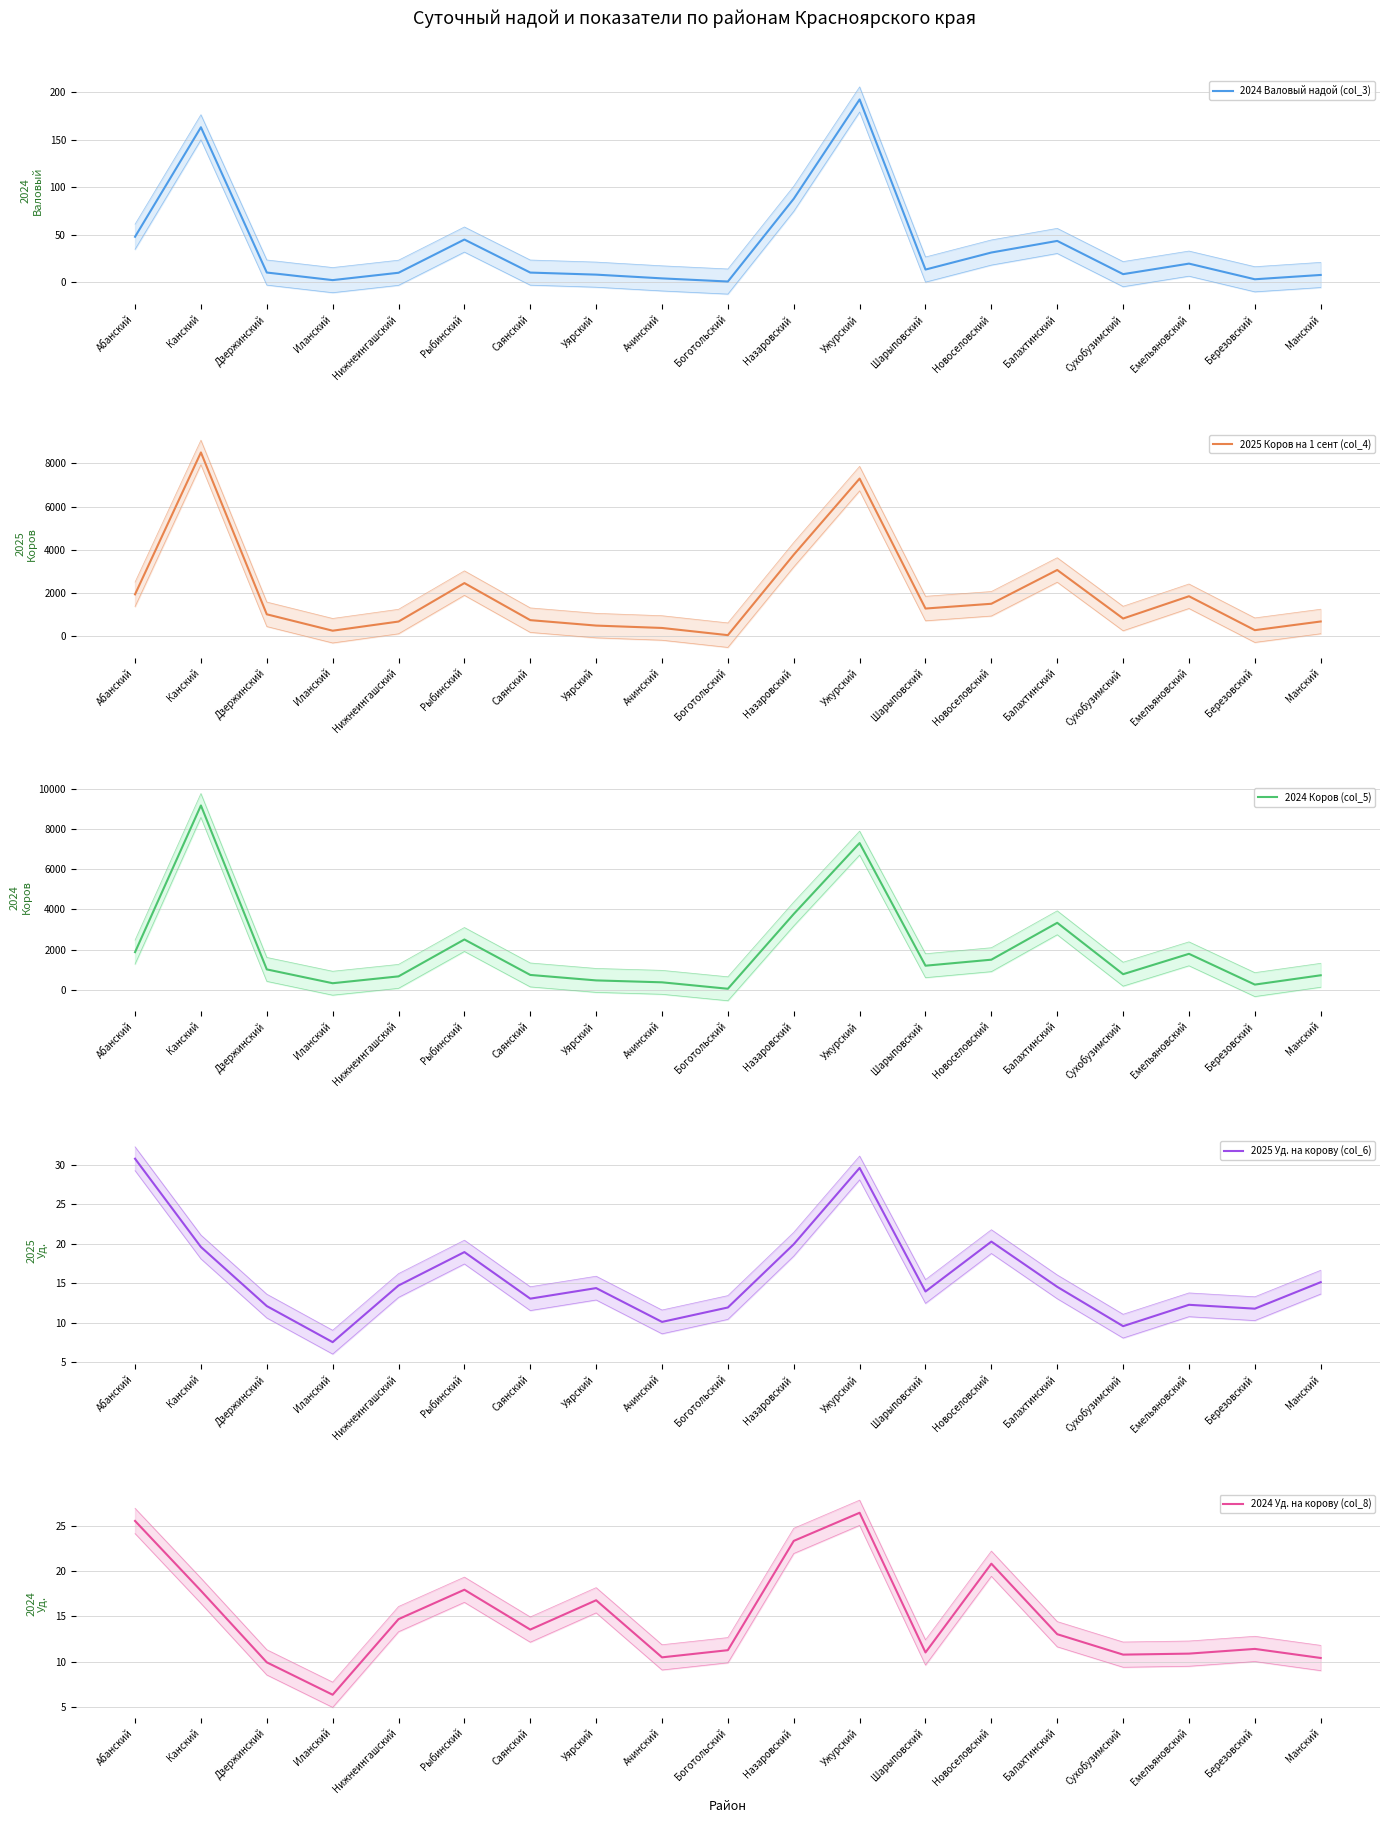

What is the maximum value shown in the chart?

9164.0